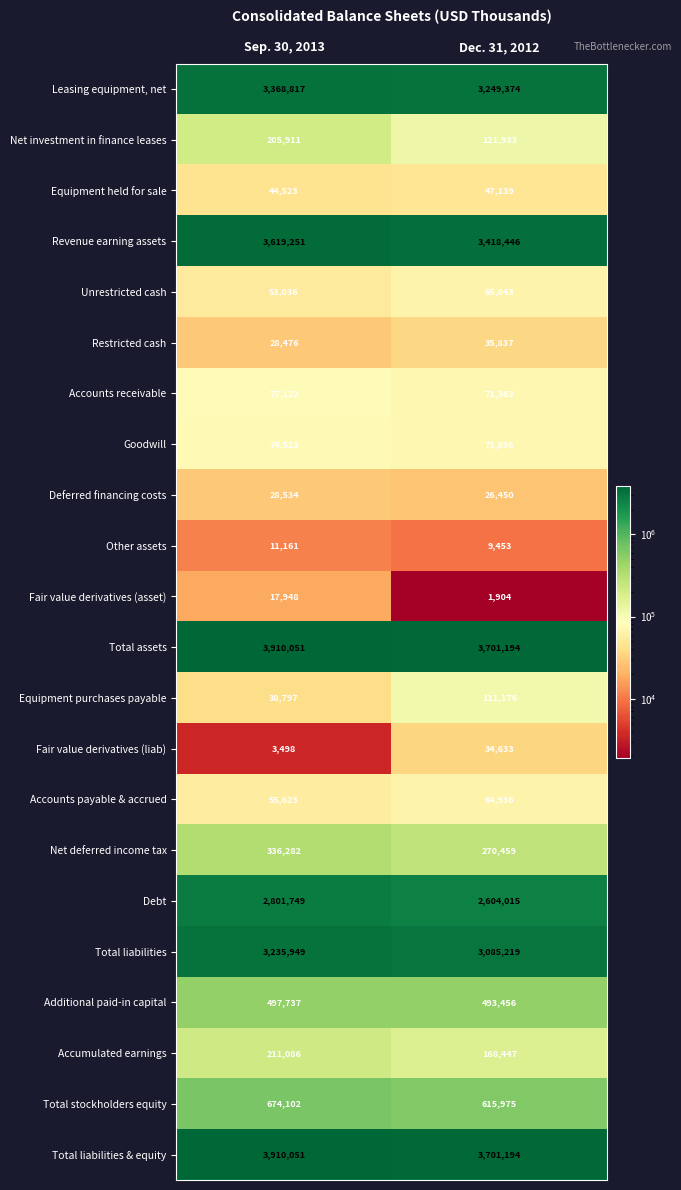

What is the spread (max minus min) of values at Dec. 31, 2012?

3699290